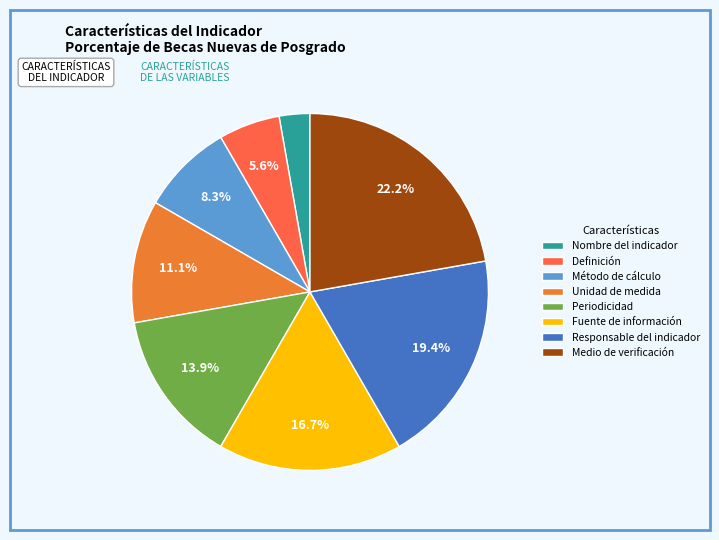

Rank the categories by value from lowest to highest.

Nombre del indicador, Definición, Método de cálculo, Unidad de medida, Periodicidad, Fuente de información, Responsable del indicador, Medio de verificación